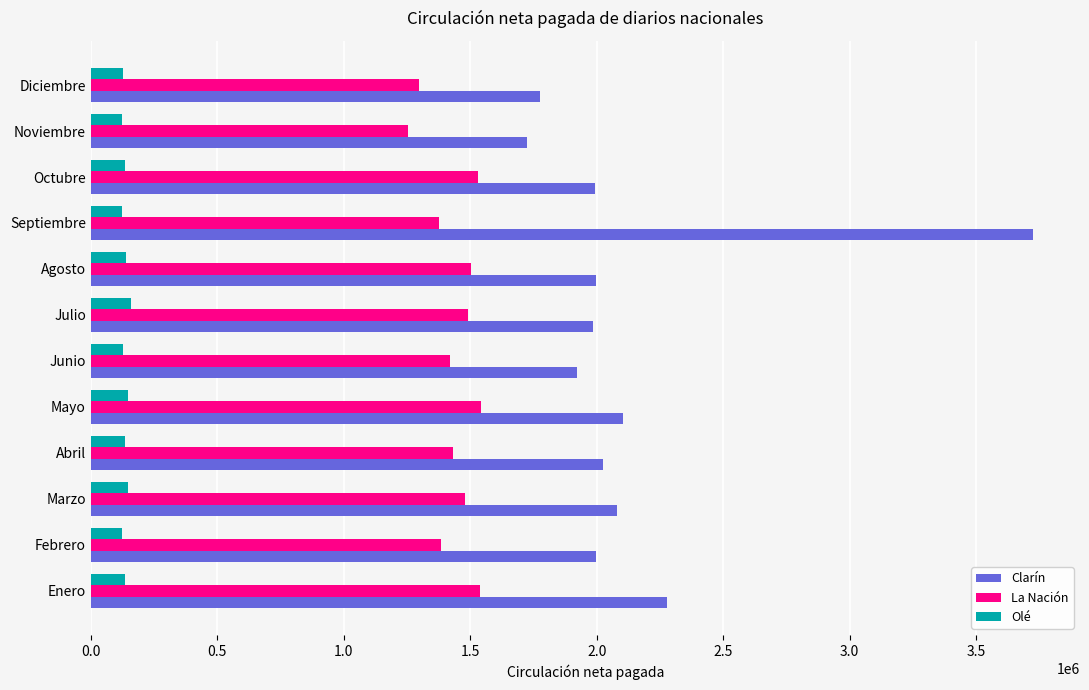

What is the difference between the maximum and minimum values in the La Nación series?

288403